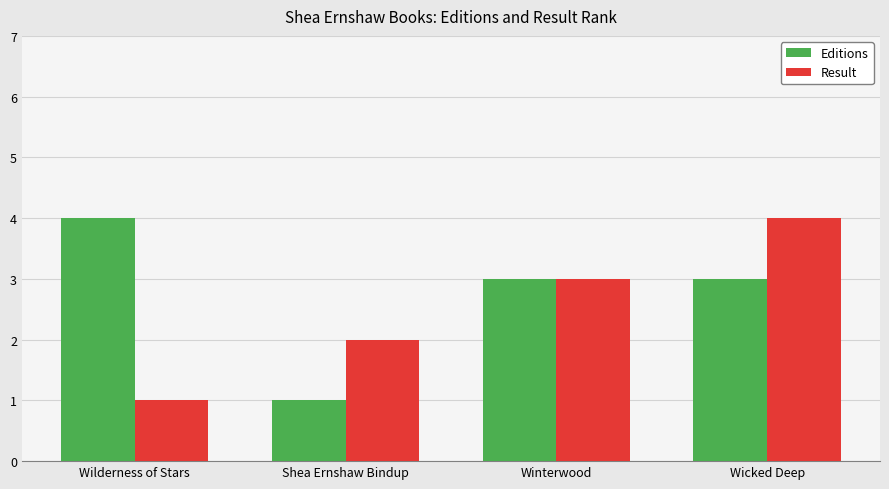

What is the sum of the Result values at Wicked Deep and Wilderness of Stars?

5